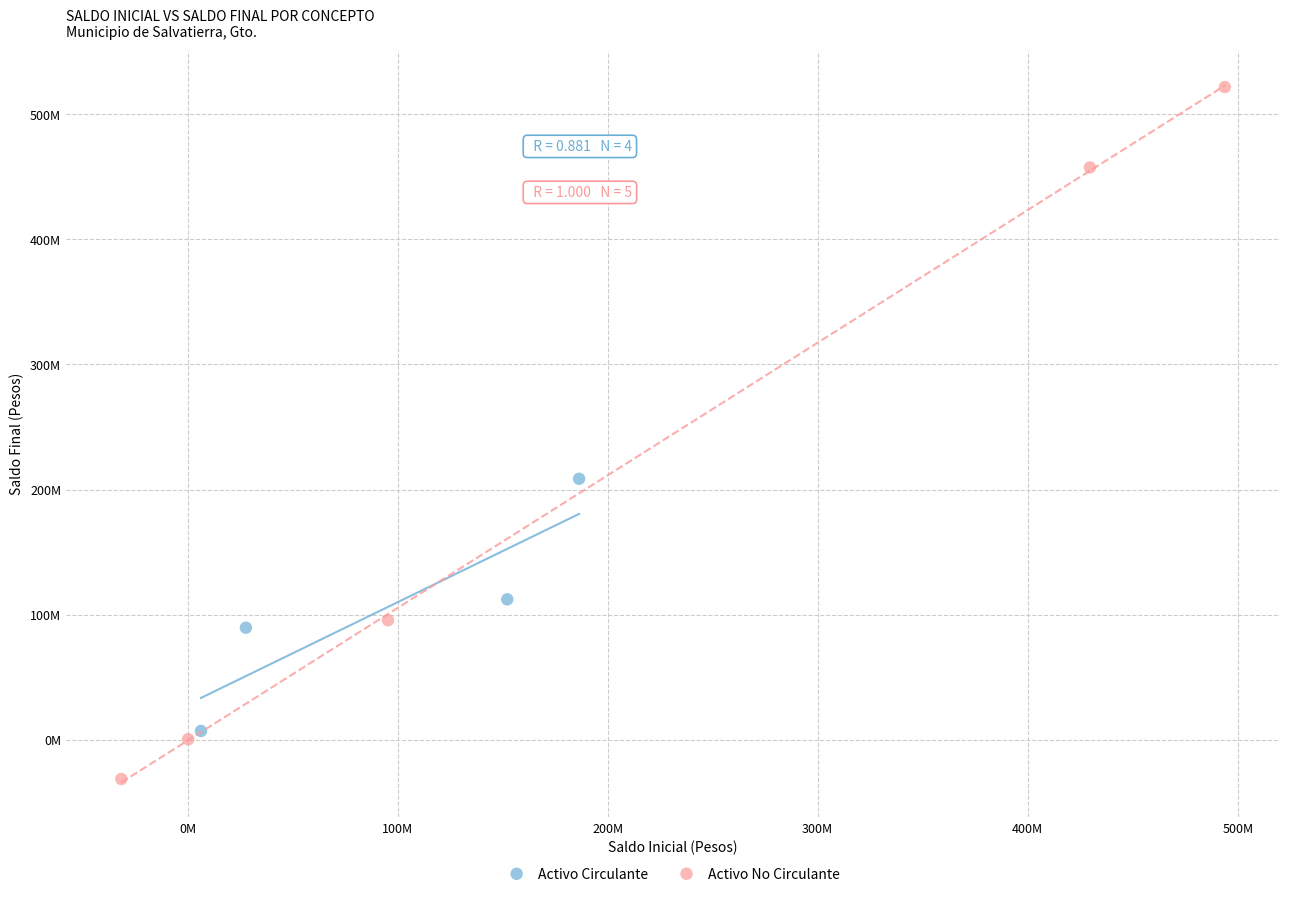

Which series contains the lowest Y value?

Activo No Circulante